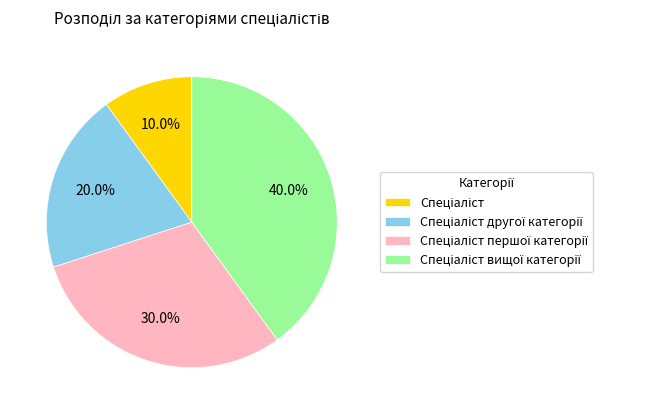

Does any single category account for the majority?

No